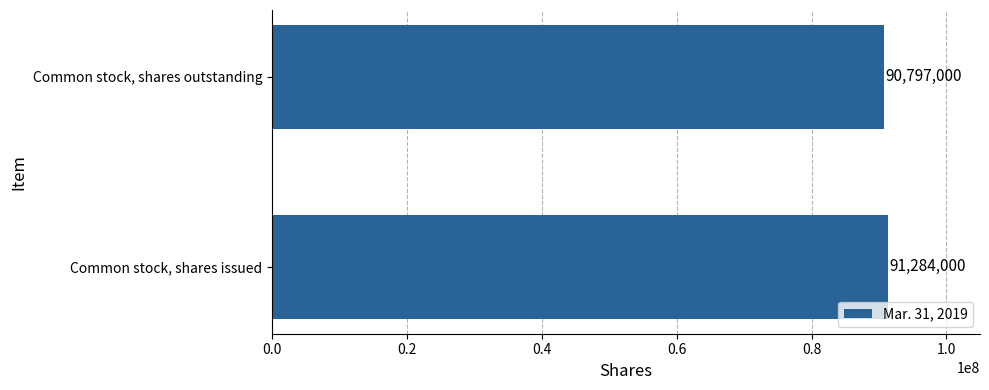

Which label corresponds to the largest value in the chart?

Common stock, shares issued